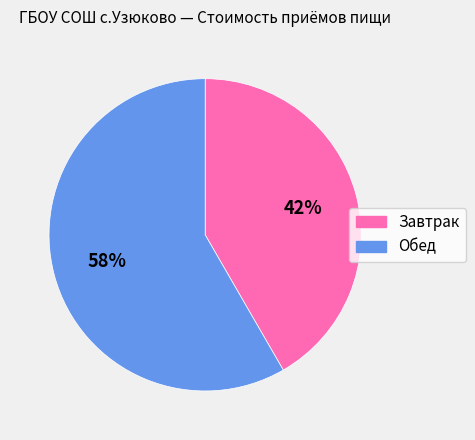

To the nearest percent, what is the combined percentage of Завтрак and Обед?

100%